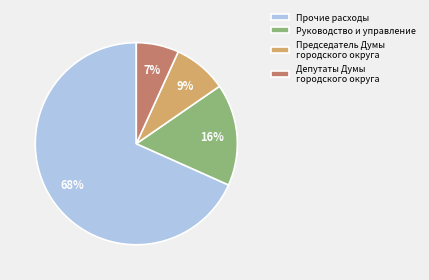

Rank the categories by value from highest to lowest.

Прочие расходы, Руководство и управление, Председатель Думы городского округа, Депутаты Думы городского округа